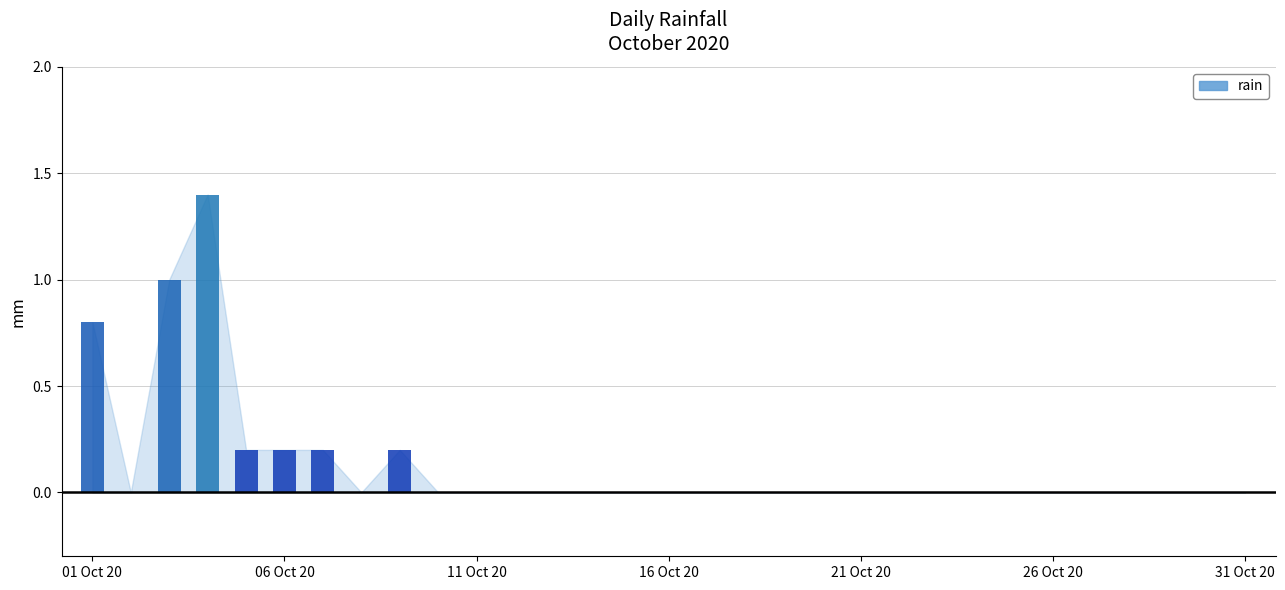

Reading right to left, transcribe all the data shown in this chart.

0.0	0.0	0.0	0.0	0.0	0.0	0.0	0.0	0.0	0.0	0.0	0.0	0.0	0.0	0.0	0.0	0.0	0.0	0.0	0.0	0.0	0.0	0.2	0.0	0.2	0.2	0.2	1.4	1.0	0.0	0.8